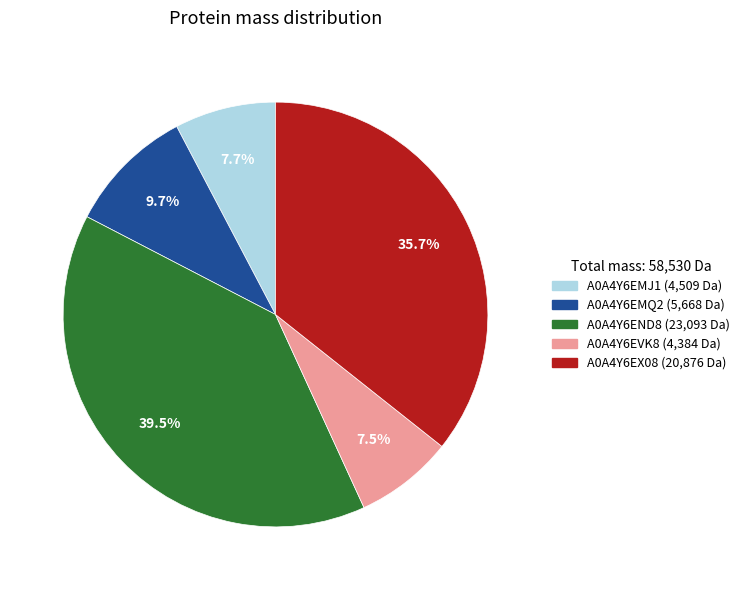

Does A0A4Y6END8 account for over 50% of the chart?

No